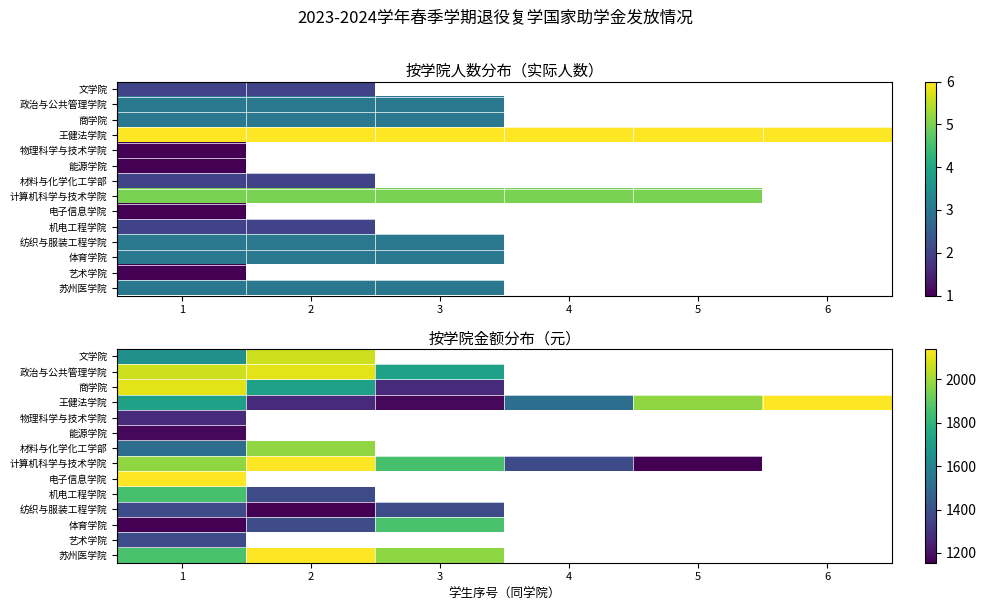

Rank the series by their maximum value, from highest to lowest.

苏州医学院, 王健法学院, 计算机科学与技术学院, 电子信息学院, 政治与公共管理学院, 商学院, 文学院, 材料与化学化工学部, 体育学院, 机电工程学院, 纺织与服装工程学院, 艺术学院, 物理科学与技术学院, 能源学院